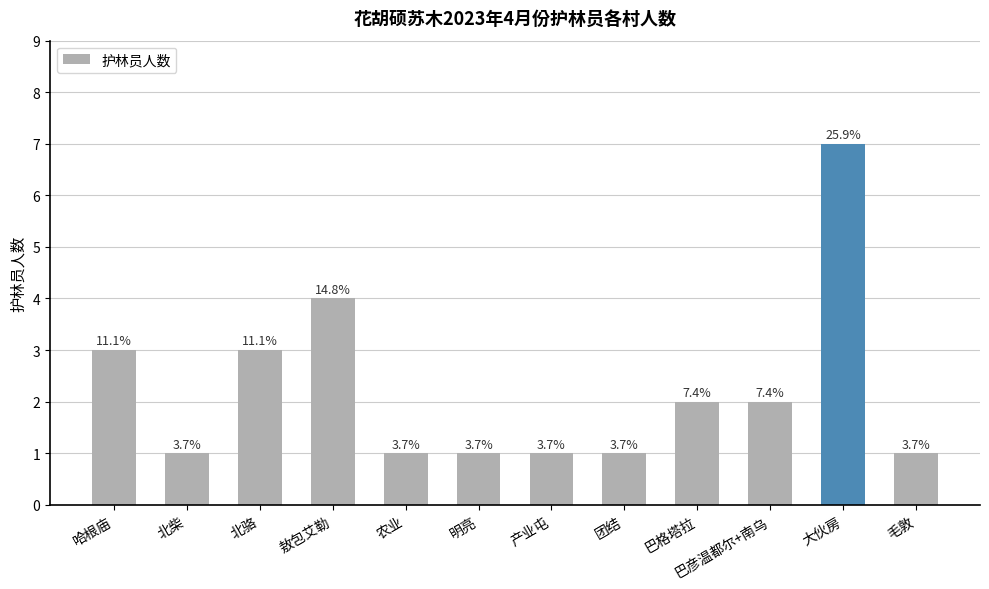

At which label does the data first exceed 2?

哈根庙